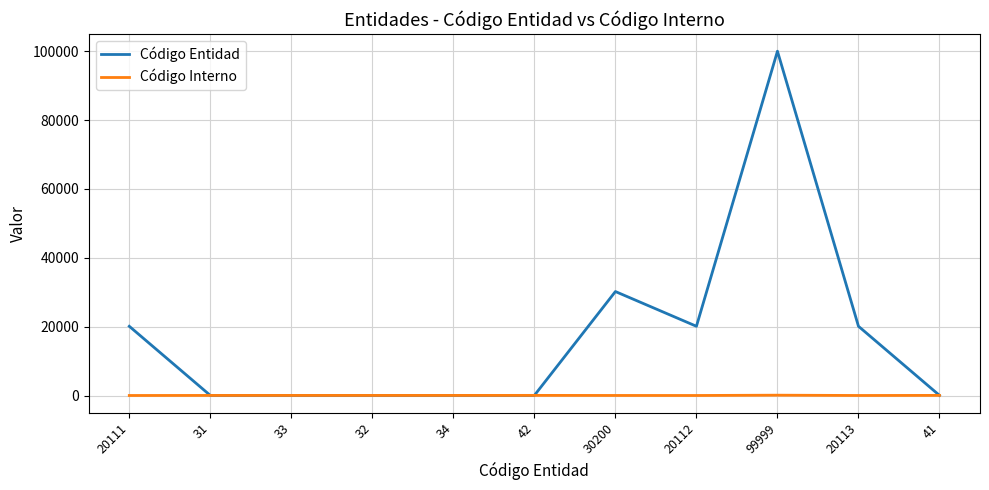

What position from the right is 42?

6